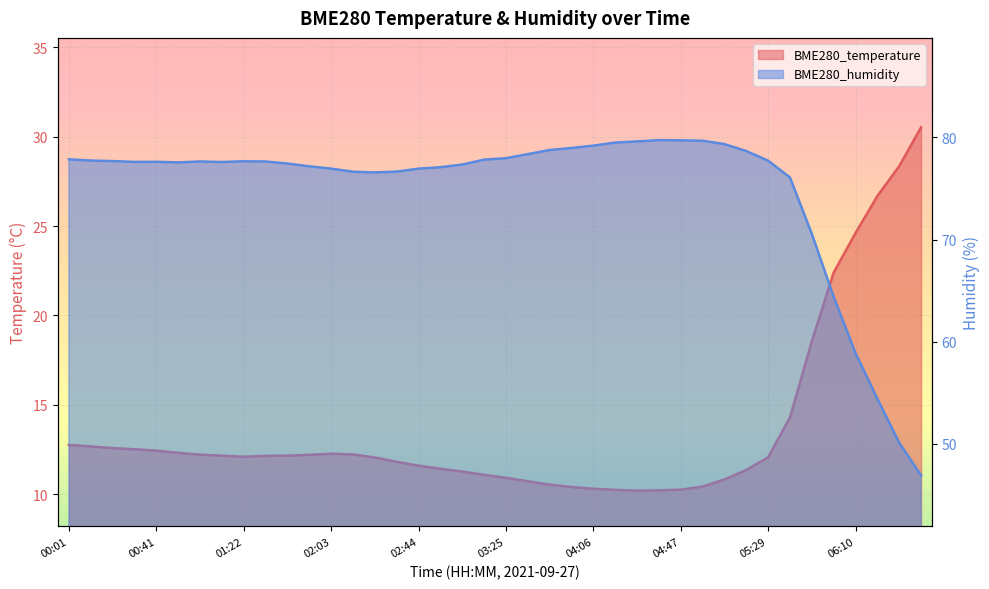

In BME280_humidity, how many points are lower than both neighbors (excluding endpoints)?

4